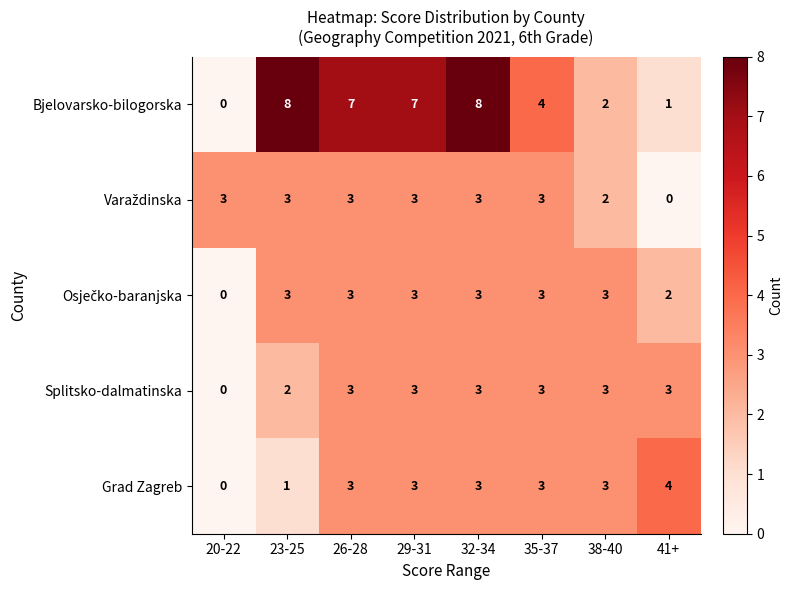

How many Bjelovarsko-bilogorska values are between 2 and 8?

6